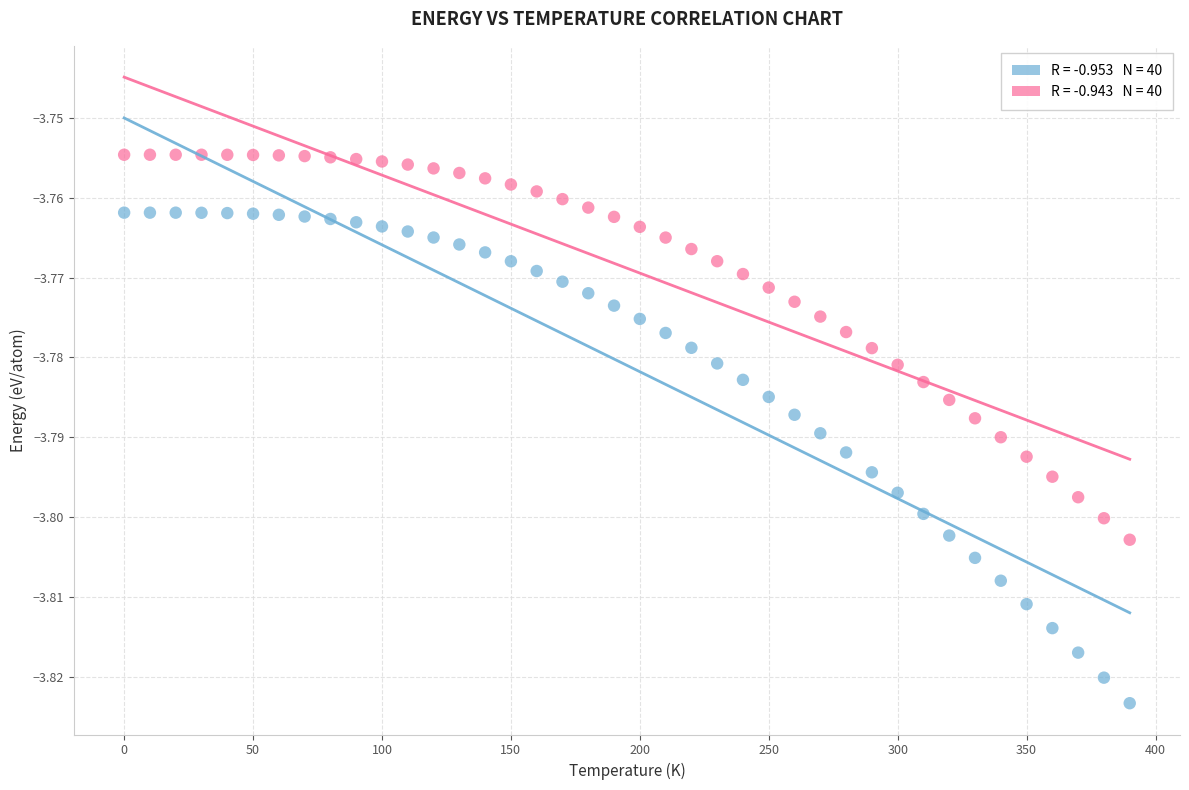

Across all data points, what is the range of X values (max minus min)?

390.0